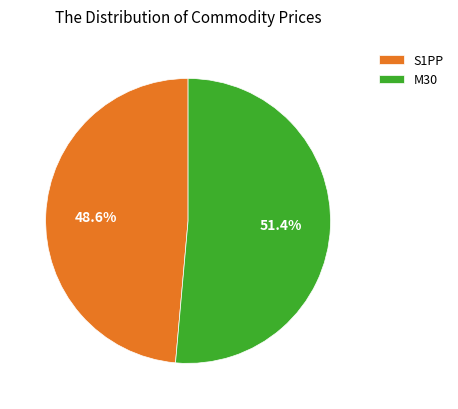

Do S1PP and M30 together represent more than half of the pie?

Yes